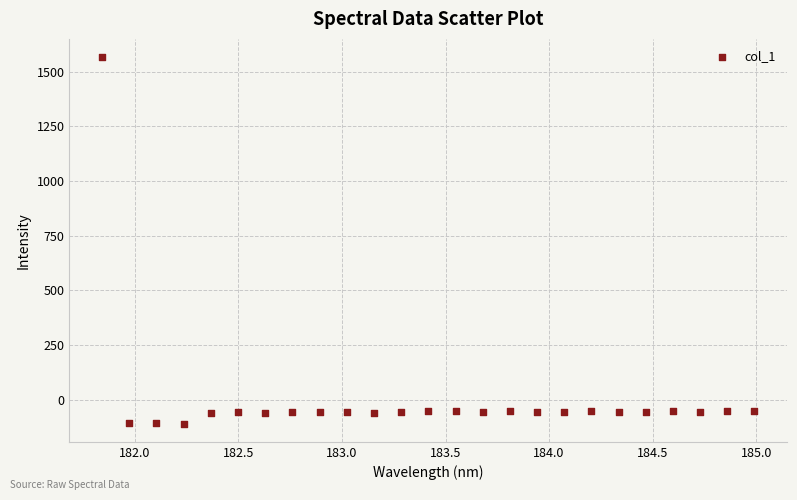

What is the range of X values (max minus min)?

3.1